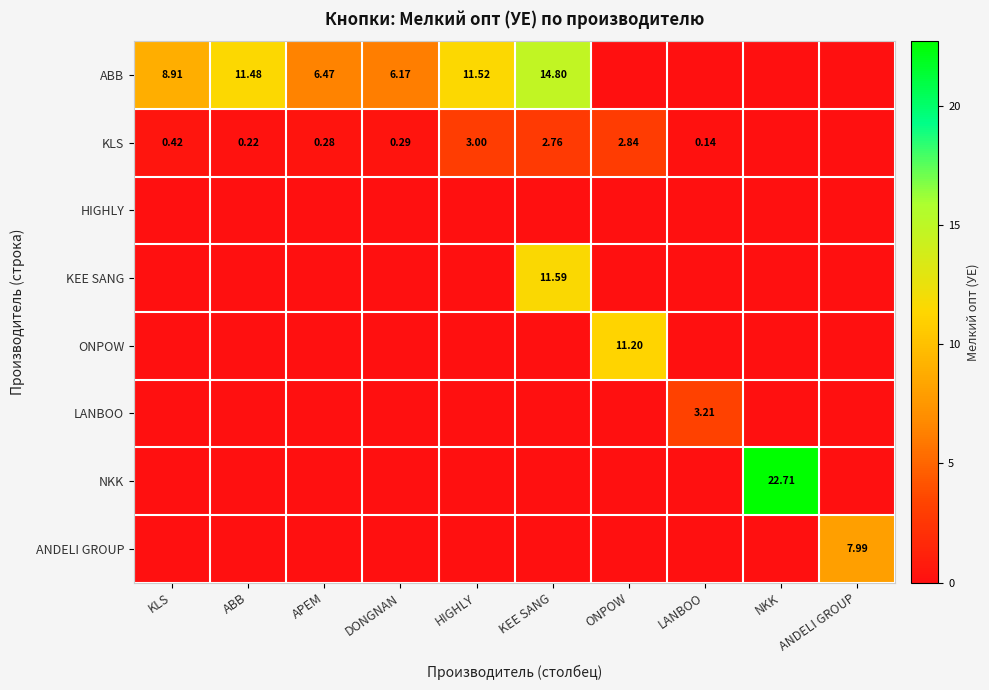

Is it true that LANBOO equals 0.0 at DONGNAN?

True